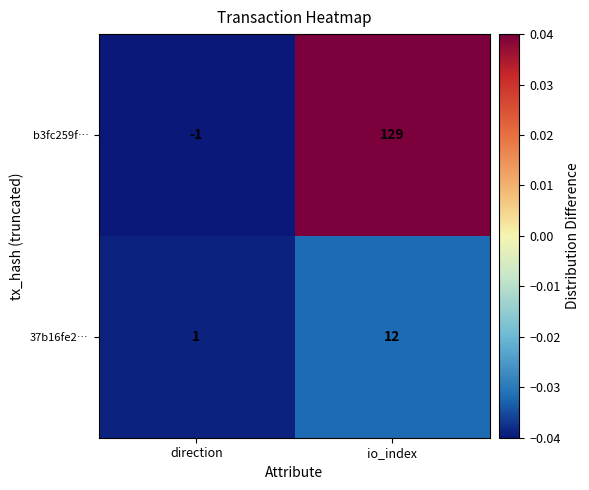

Rank the series by their maximum value, from lowest to highest.

37b16fe2…, b3fc259f…